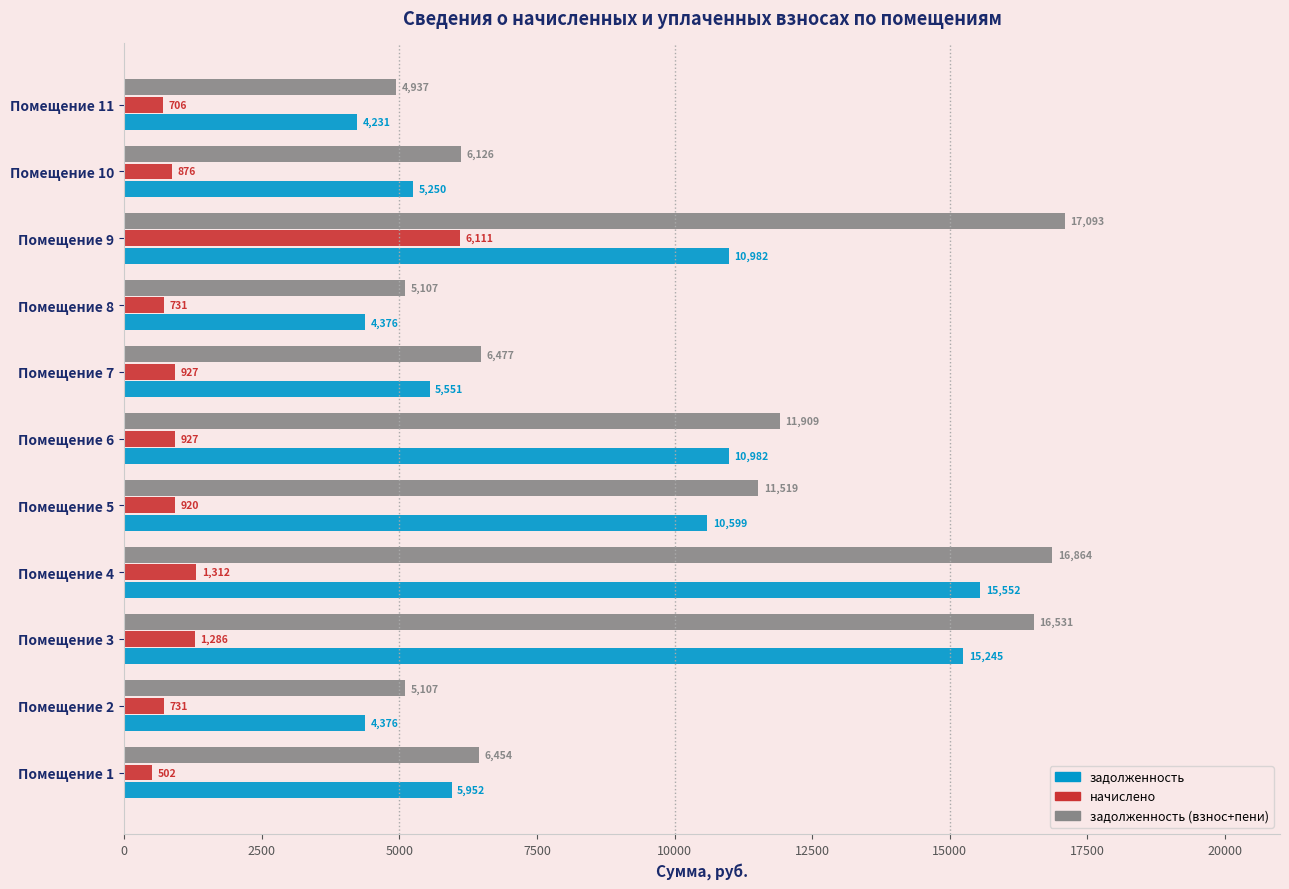

The начислено series shows 926.6 at Помещение 7. True or false?

True